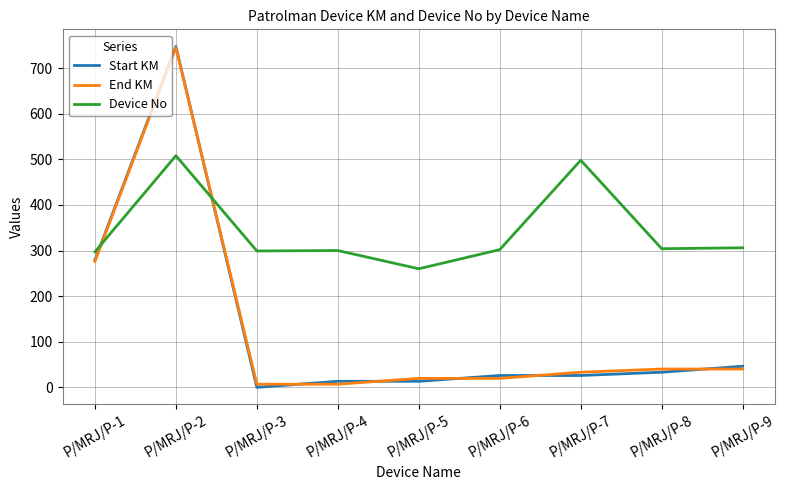

What is the difference between the highest and lowest values at P/MRJ/P-1?

20.9